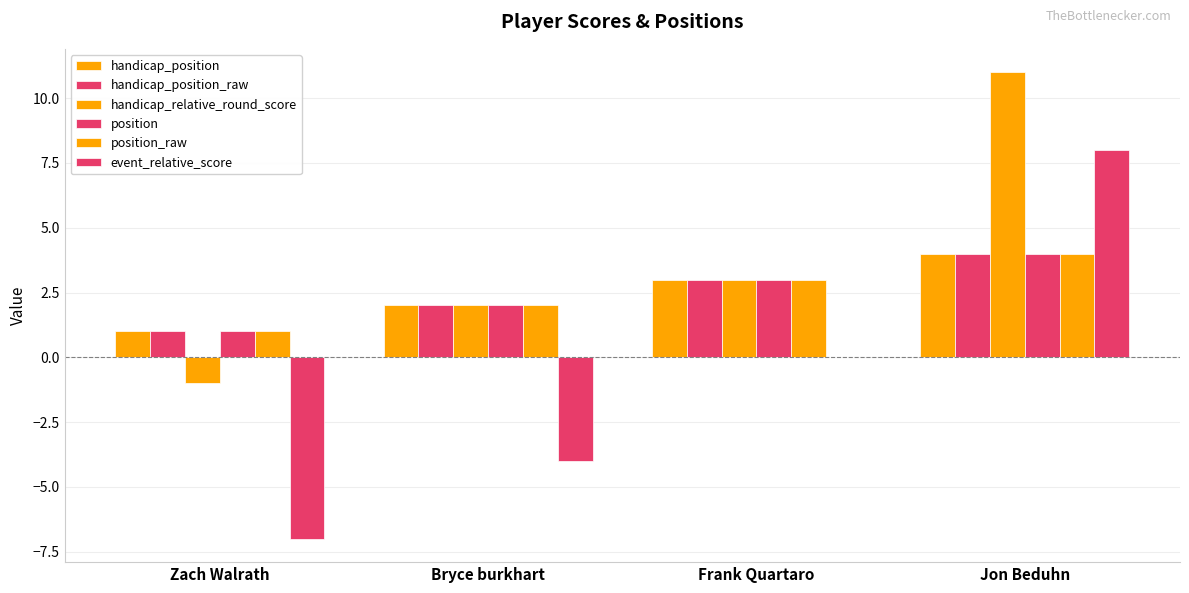

What is the label of the 3rd bar from the left?

Frank Quartaro